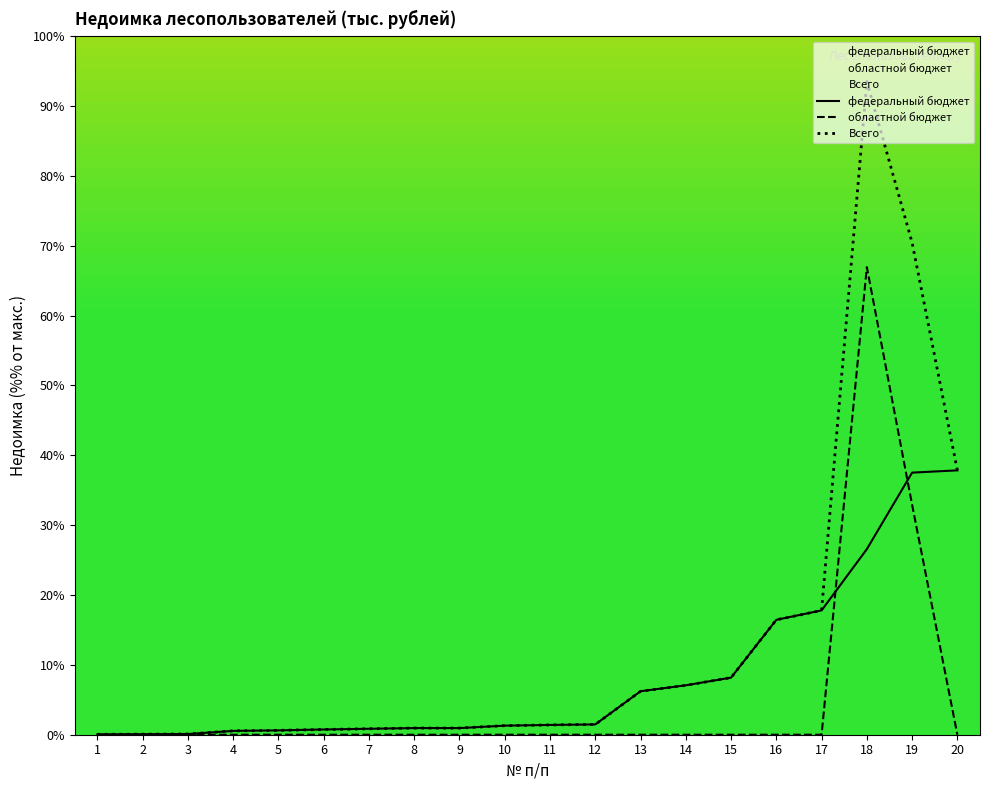

How many distinct data groups are displayed?

3